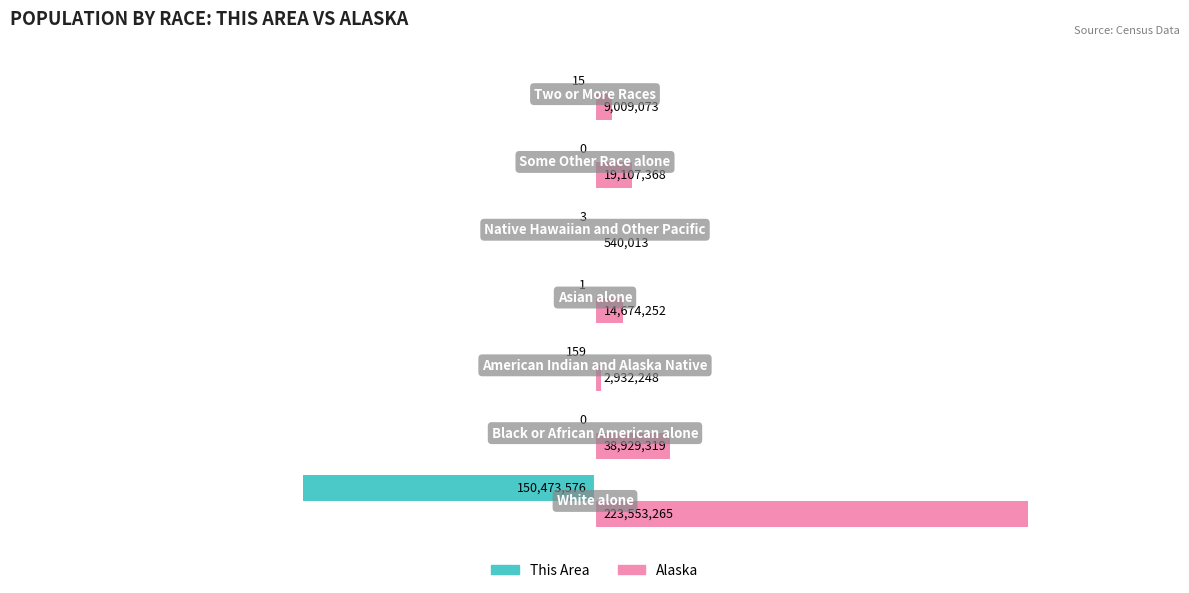

What is the highest value of the Alaska series?

223553265